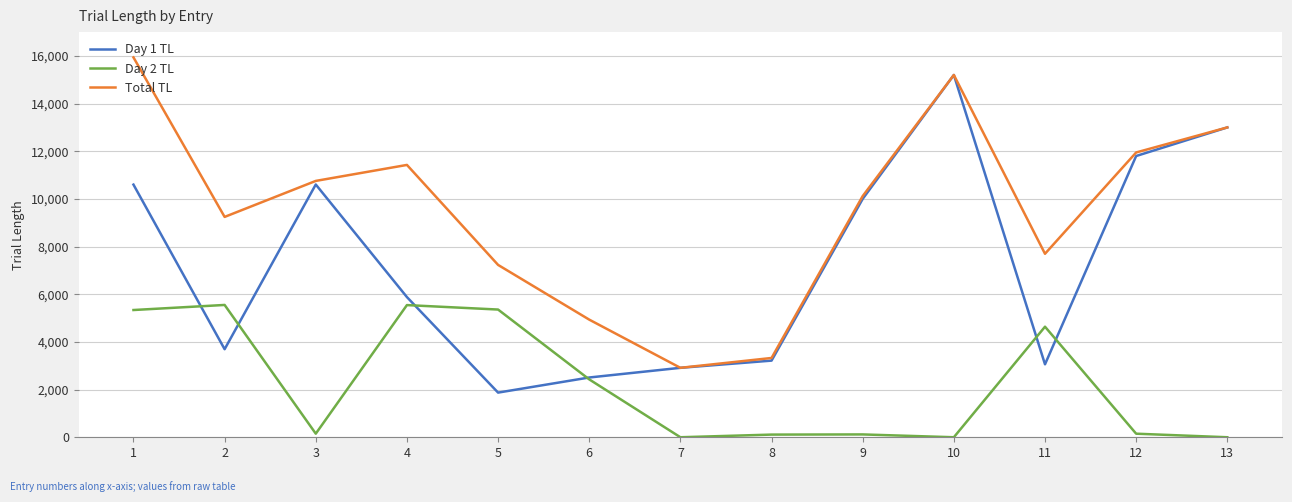

Which series changed the most between 7 and 11?

Total TL